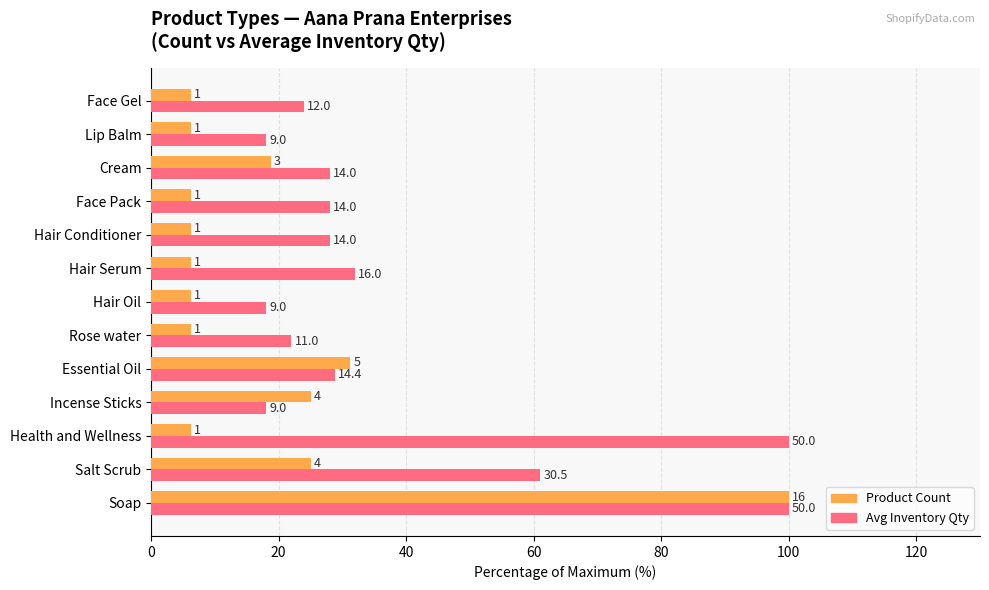

What is the lowest value of the Avg Inventory Qty series?

18.0